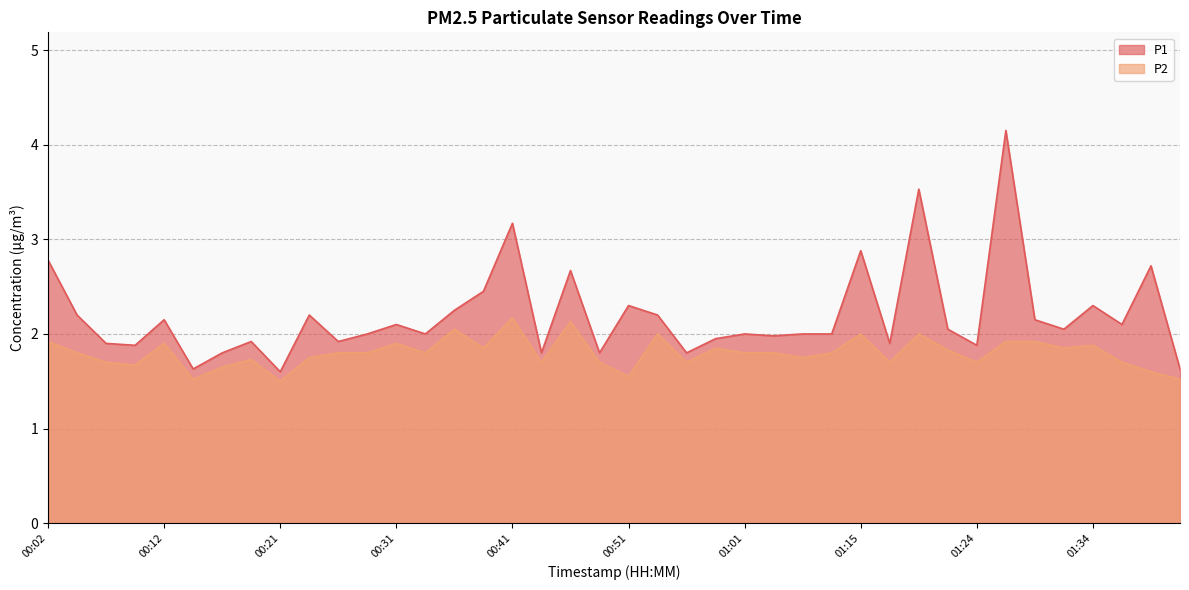

Which series has the largest total across all categories?

P1